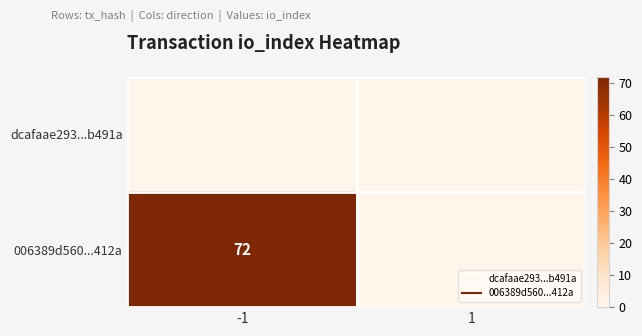

Rank the categories by dcafaae293...b491a value from highest to lowest.

-1, 1